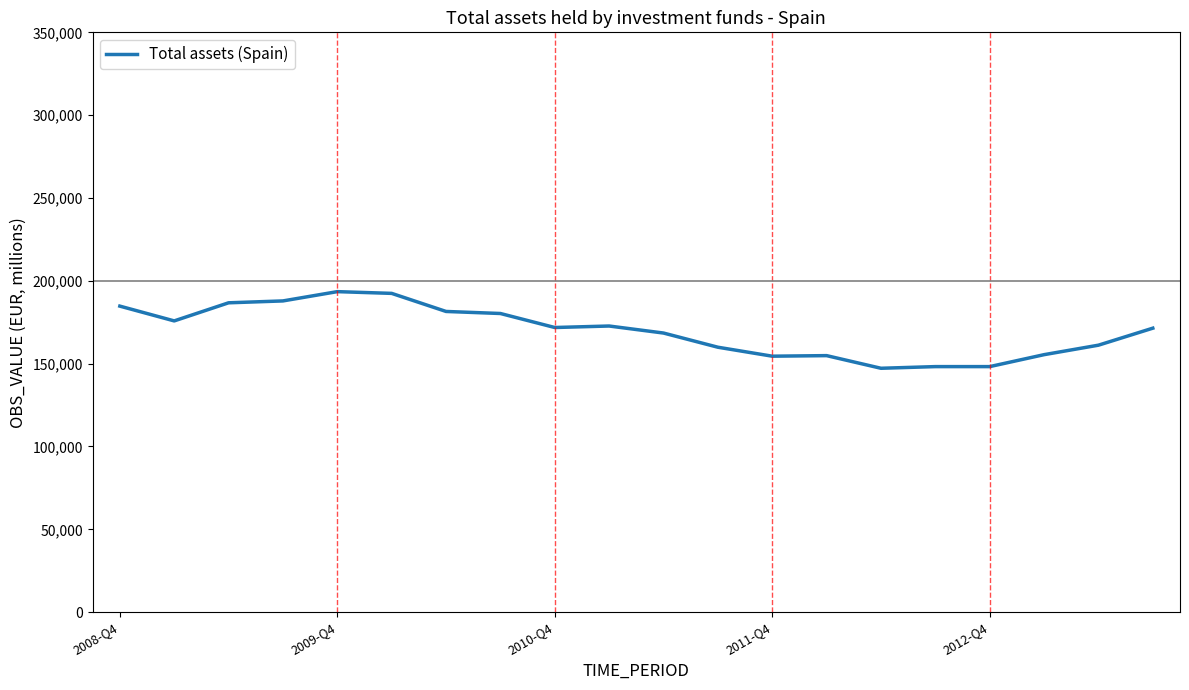

What is the average value?

169840